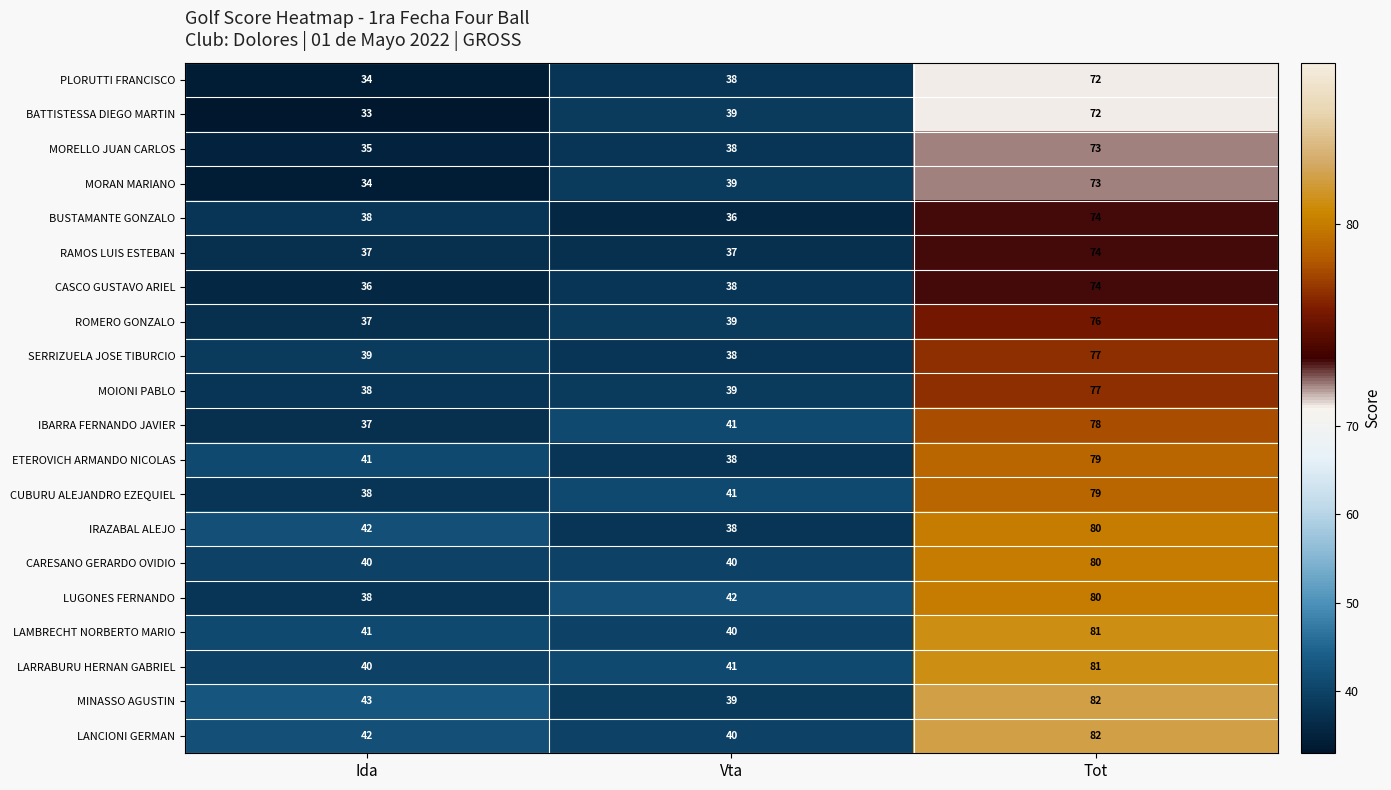

What is the average value of the PLORUTTI FRANCISCO series?

48